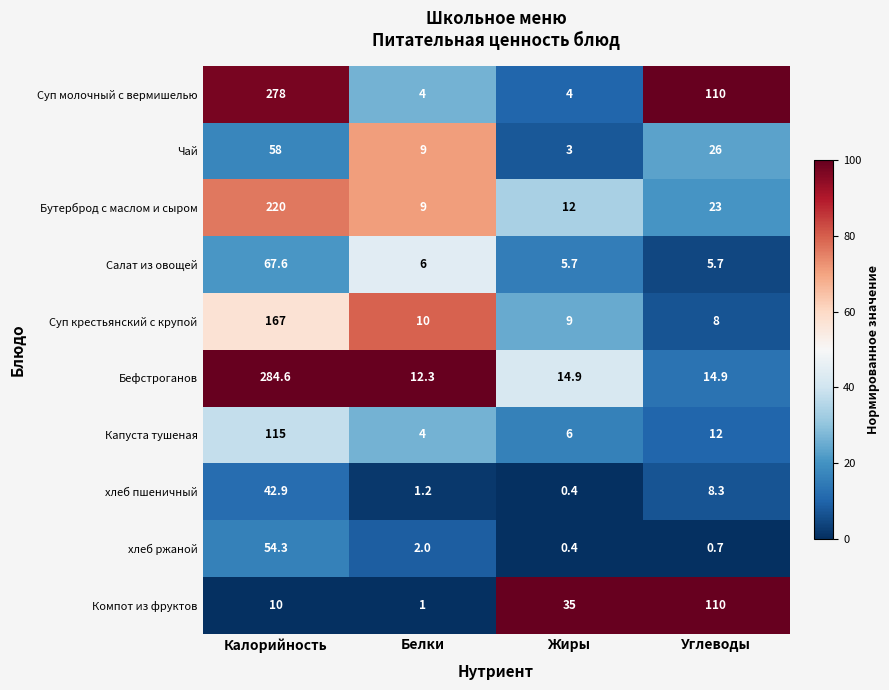

At which label is Капуста тушеная closest to 59?

Углеводы